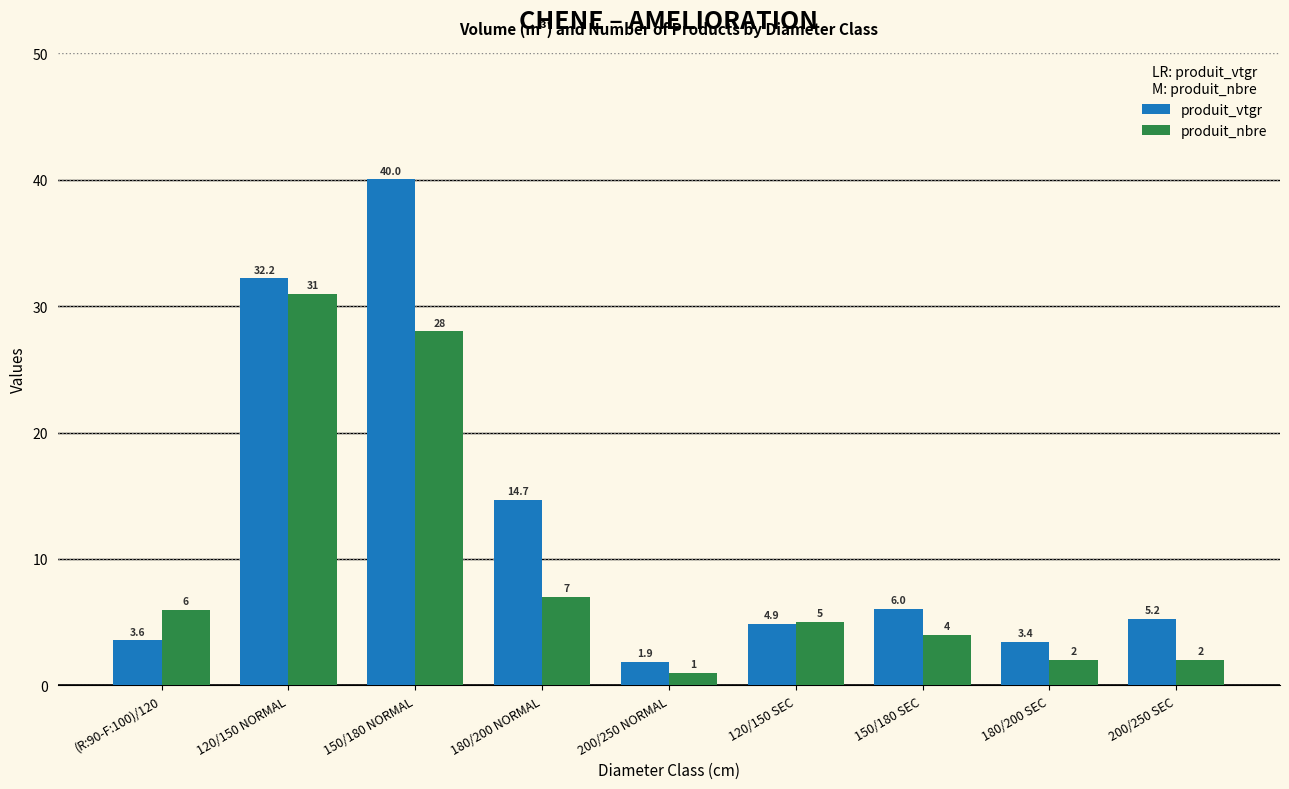

How many groups of bars are there?

9